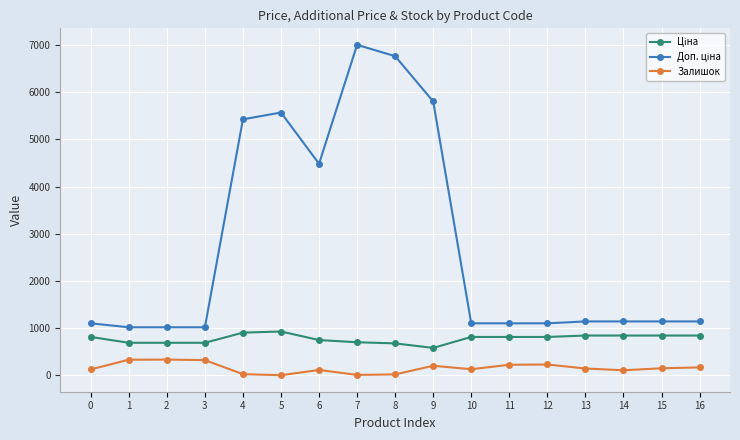

What is the total value across all series at 1?

2036.9